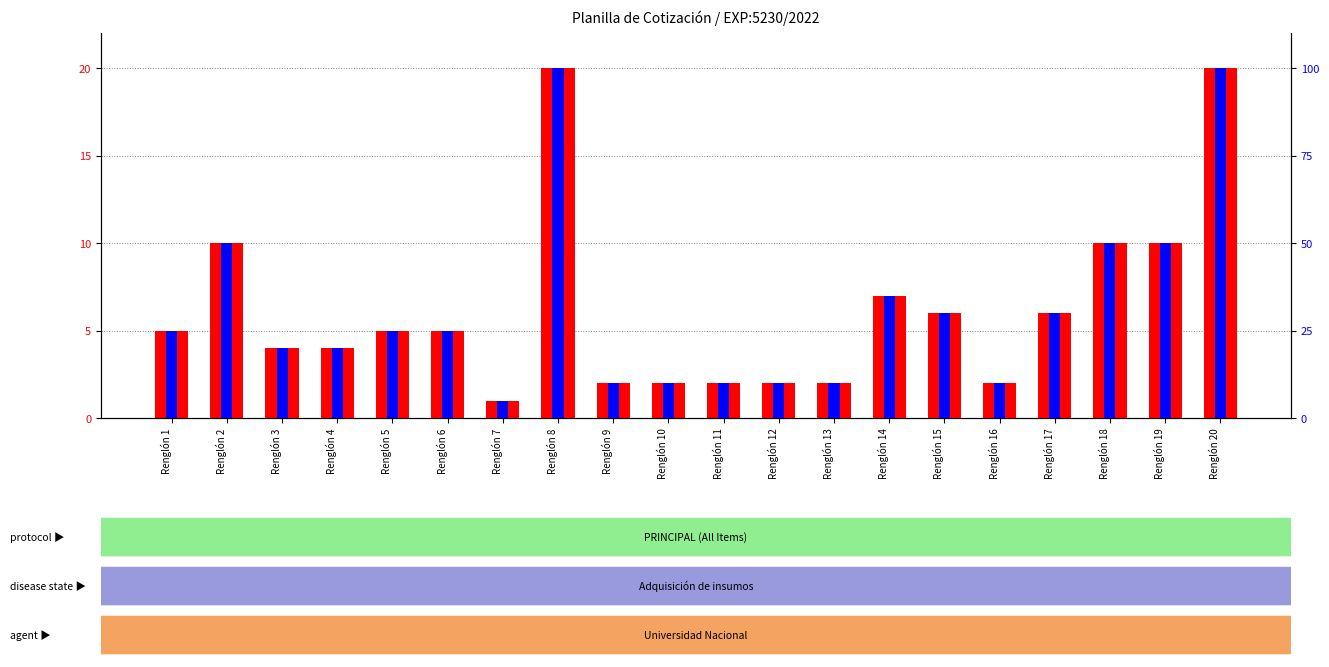

The count series shows 0 at Renglón 9. True or false?

False